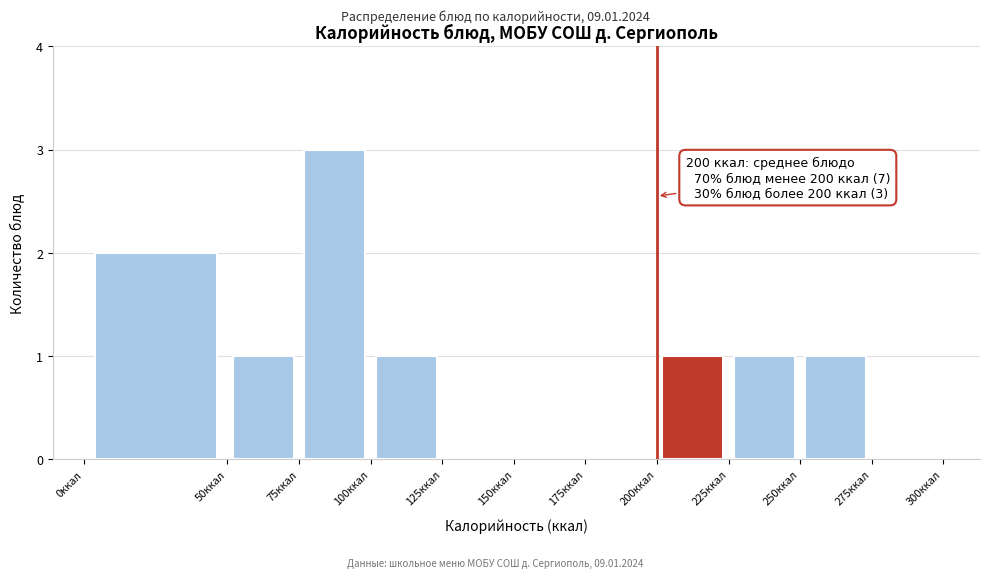

Over which range of the x-axis is the bar tallest?

75 to 100